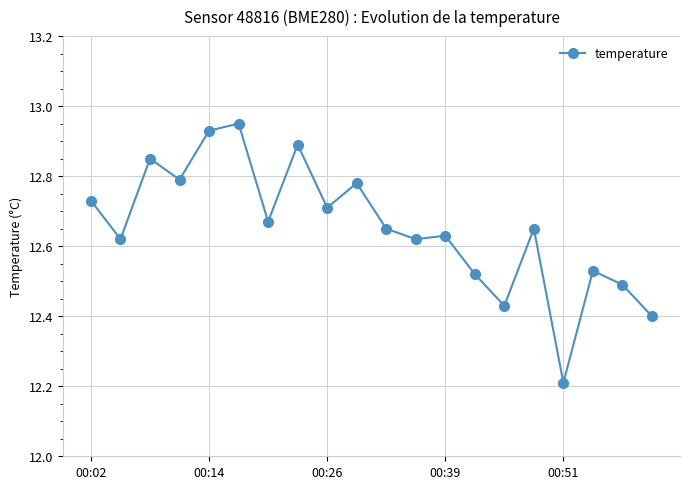

What is the smallest value displayed?

12.2